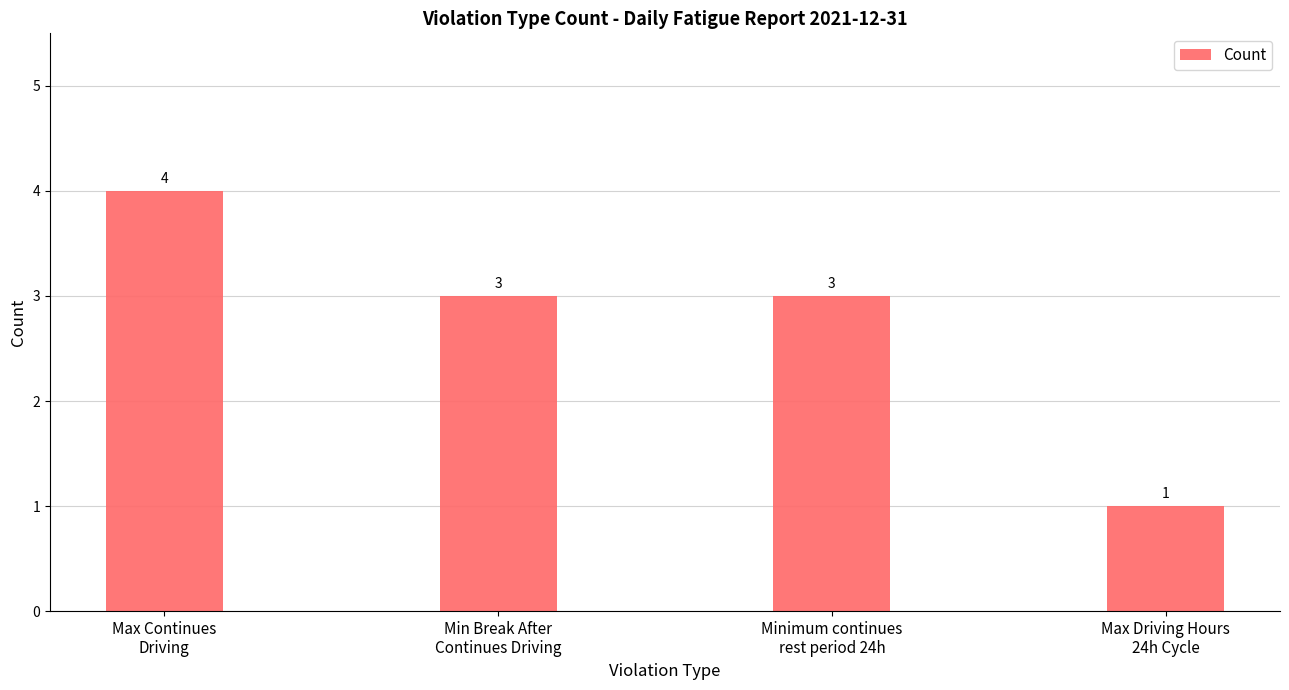

Reading right to left, what are all the values shown in this chart?

1	3	3	4